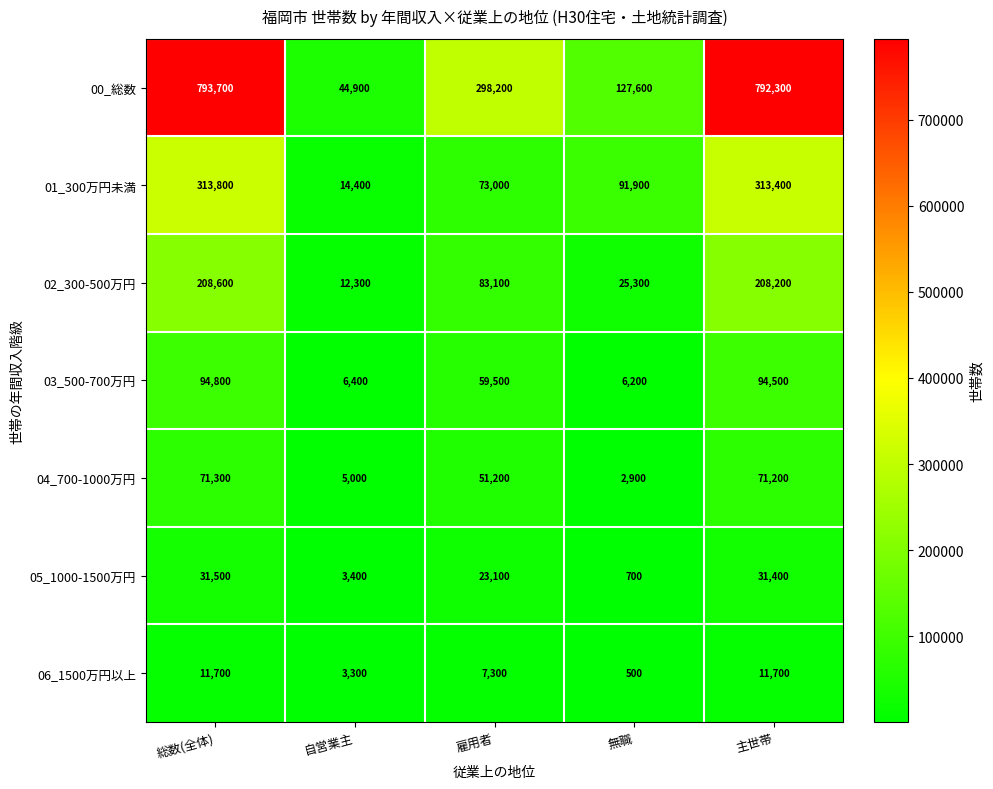

What is the total value across all series at 自営業主?

89700